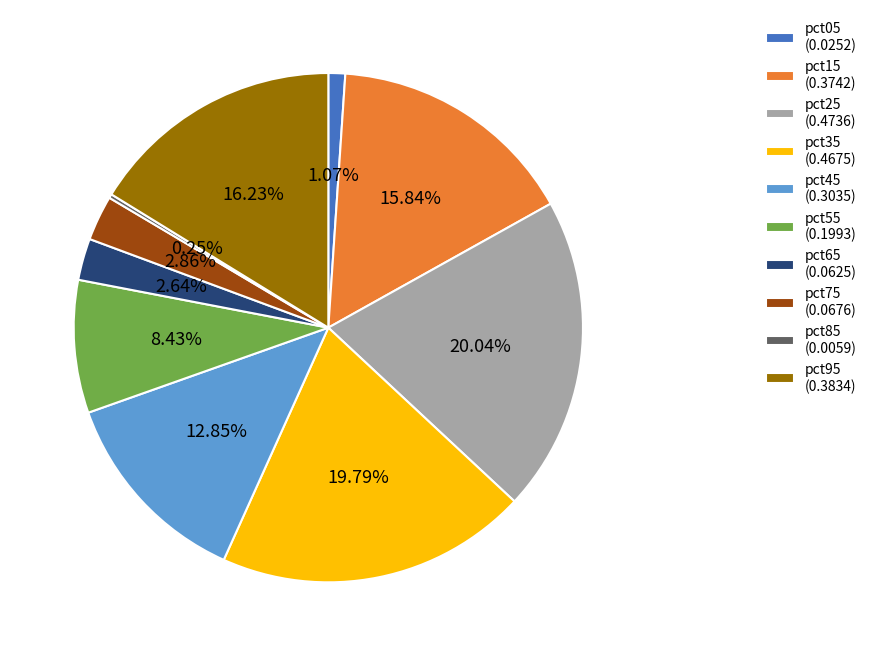

Between pct65 (0.0625) and pct55 (0.1993), which is larger?

pct55 (0.1993)